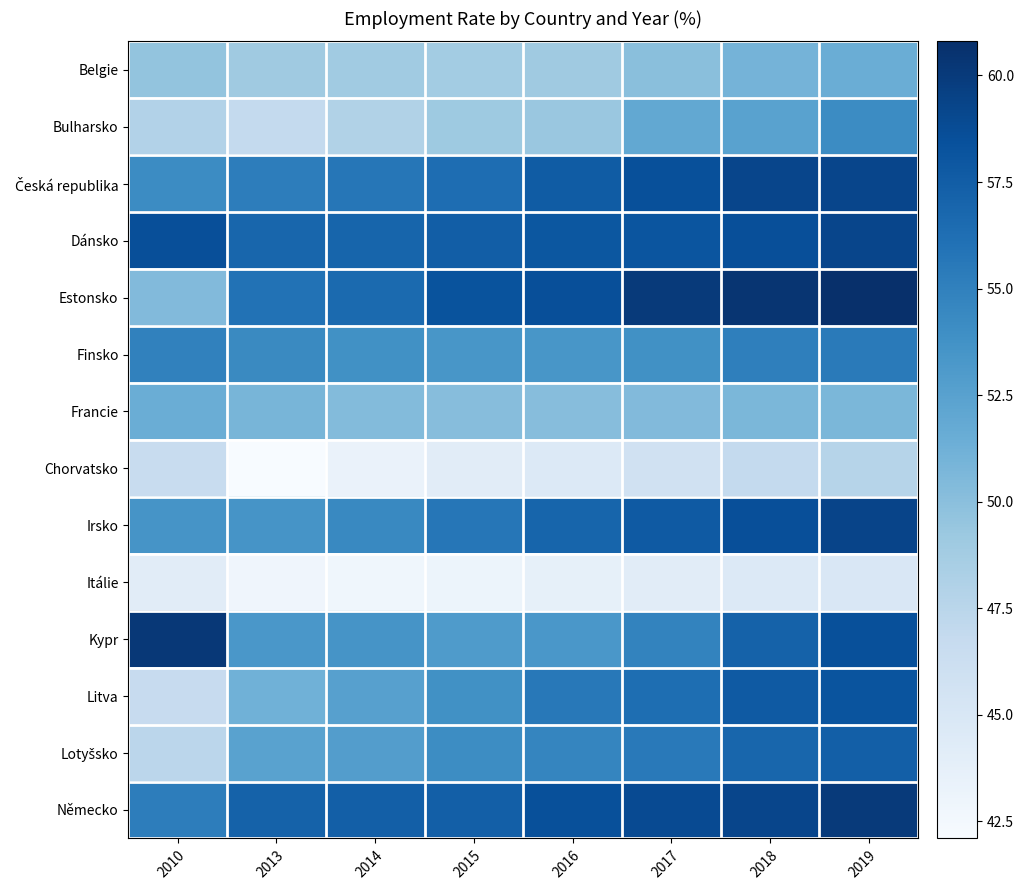

Rank the series by their maximum value, from highest to lowest.

Estonsko, Kypr, Německo, Irsko, Česká republika, Dánsko, Litva, Lotyšsko, Finsko, Bulharsko, Belgie, Francie, Chorvatsko, Itálie